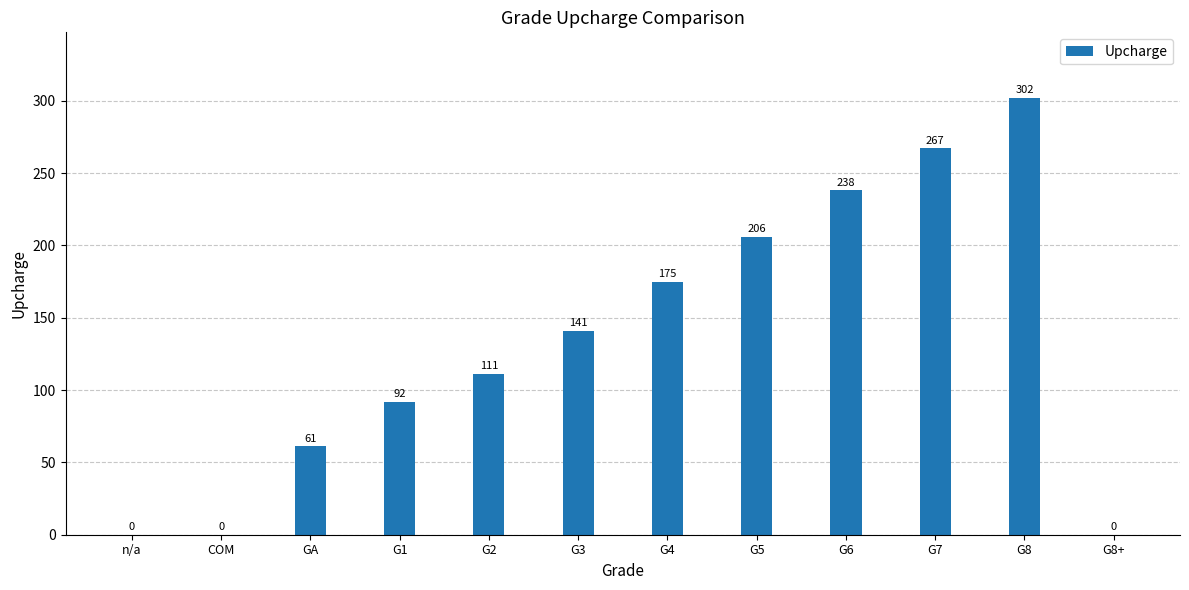

Reading left to right, what are all the values shown in this chart?

0	0	61	92	111	141	175	206	238	267	302	0